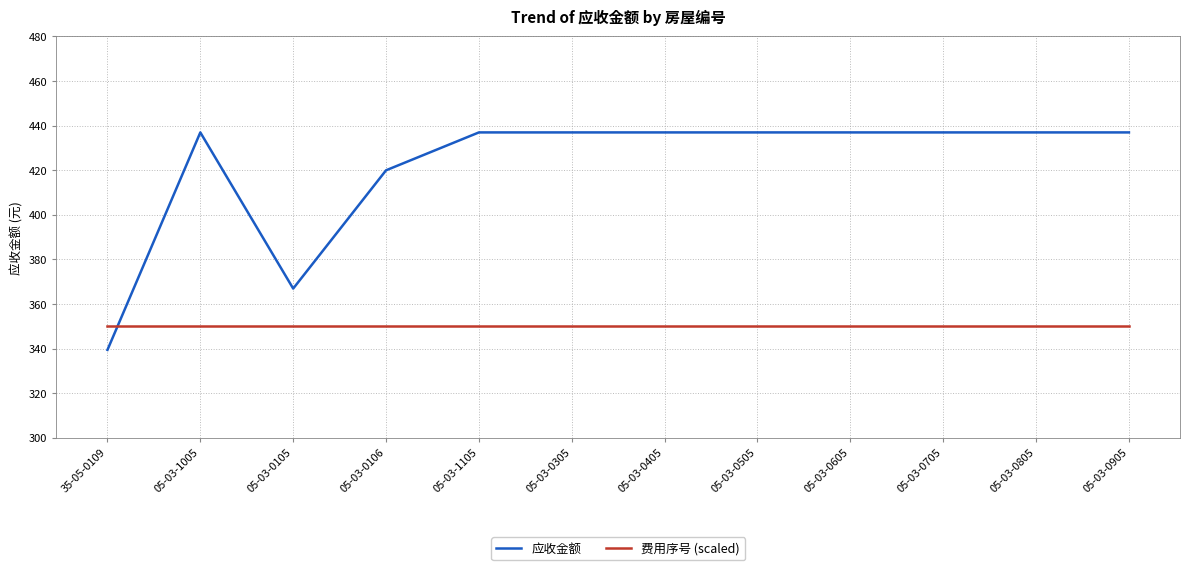

What is the total value across all series at 05-03-0405?

786.9